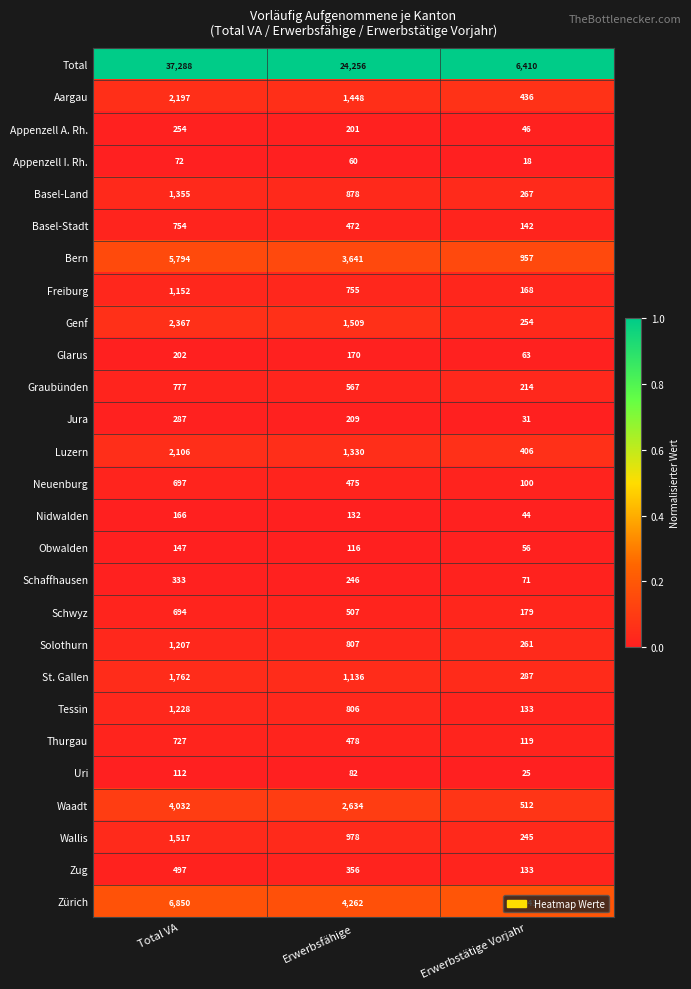

What value does the Nidwalden series have at Erwerbstätige Vorjahr?

44